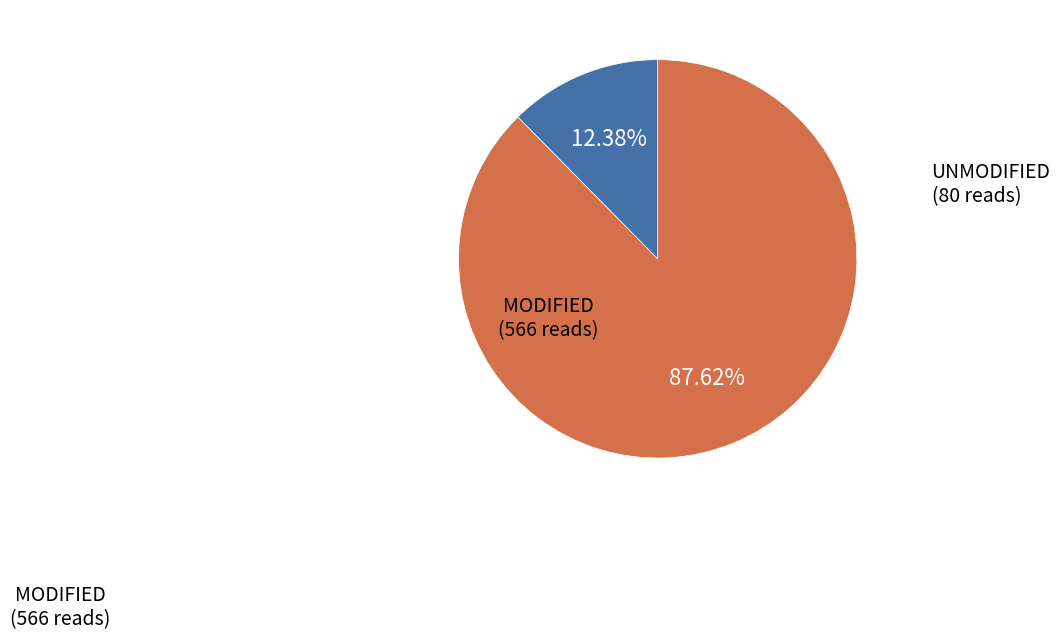

How many slices are in this pie chart?

2